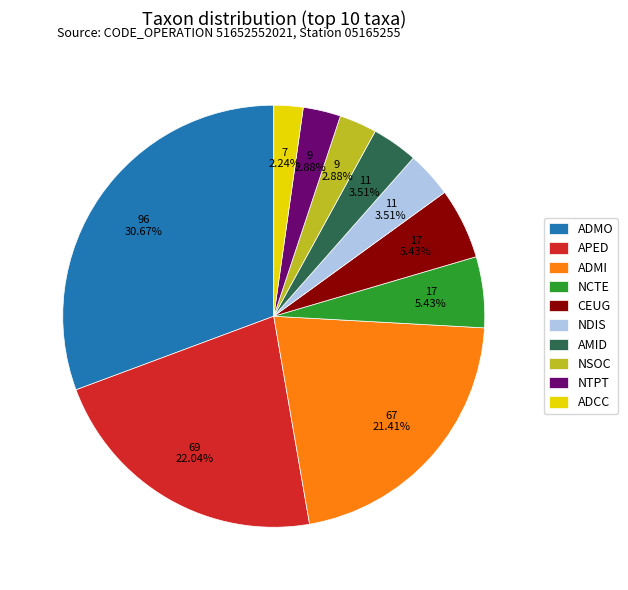

Is there a majority slice in this chart?

No